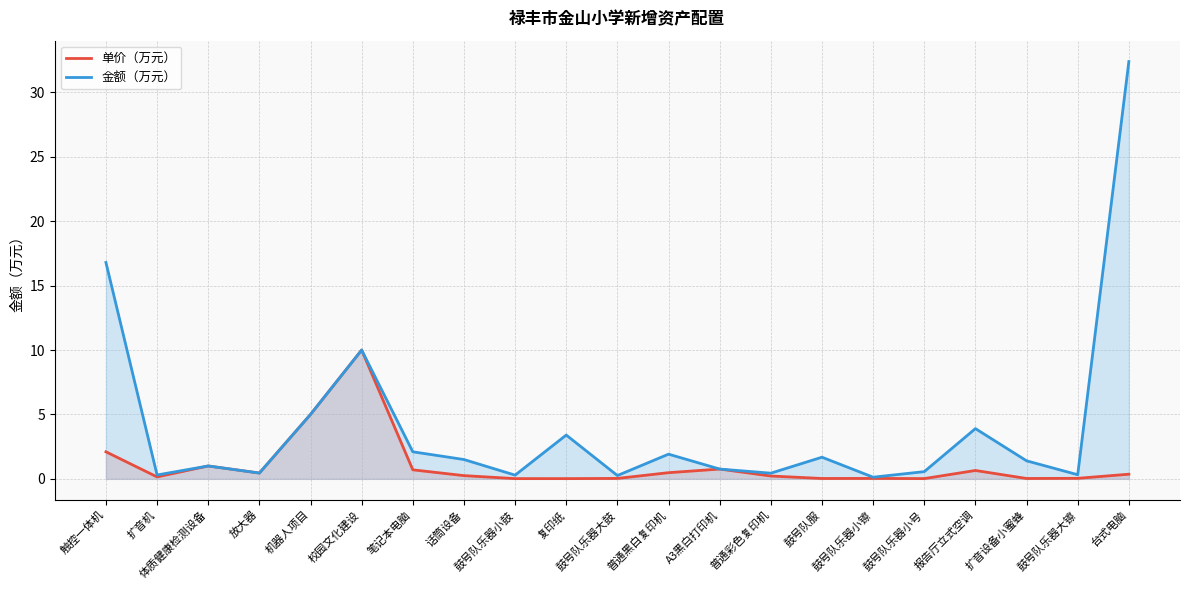

True or false: 单价（万元） and 金额（万元） intersect in this chart.

False